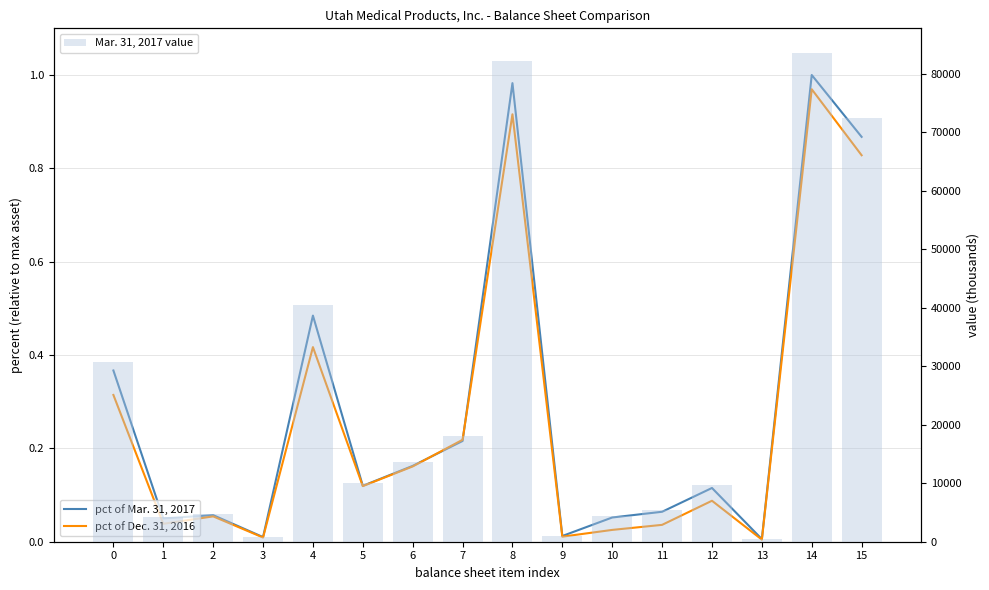

Is the value of Mar. 31, 2017 value at 0 greater than the value of pct of Dec. 31, 2016 at 7?

Yes